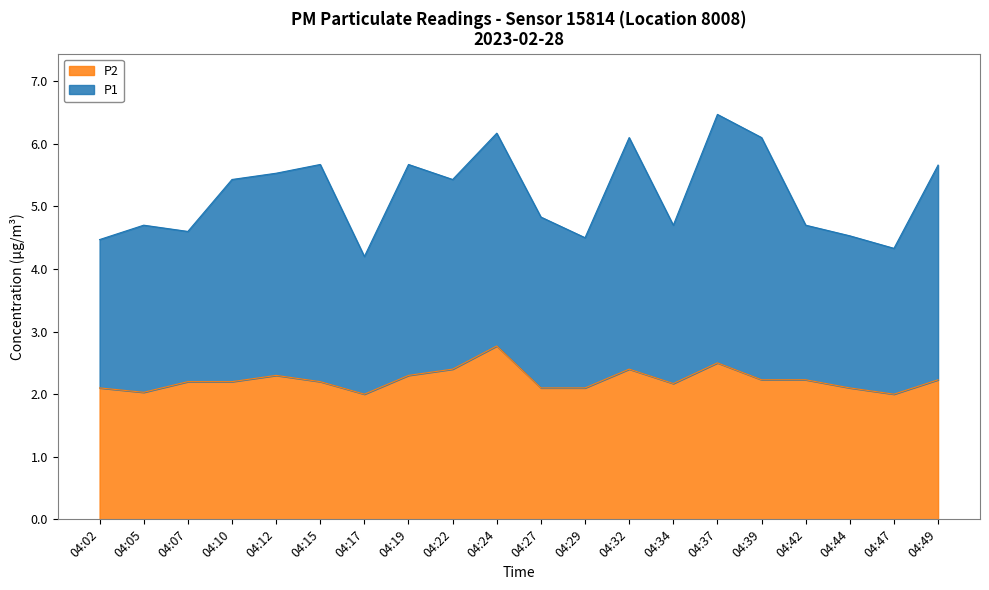

How many lines are shown in the chart?

2